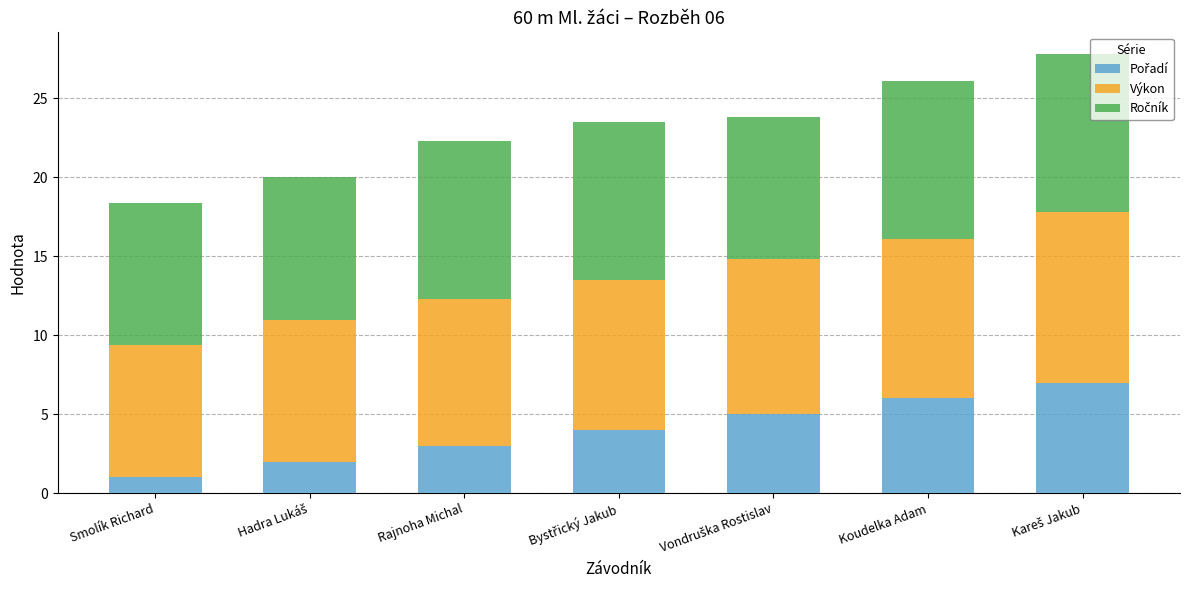

What is the total value across all series at Koudelka Adam?

26.1